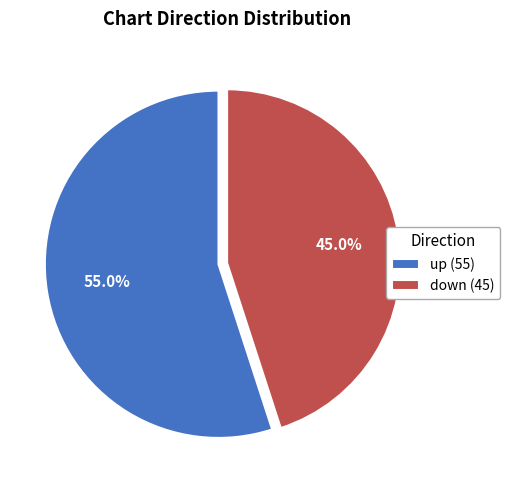

Does any single category account for the majority?

Yes